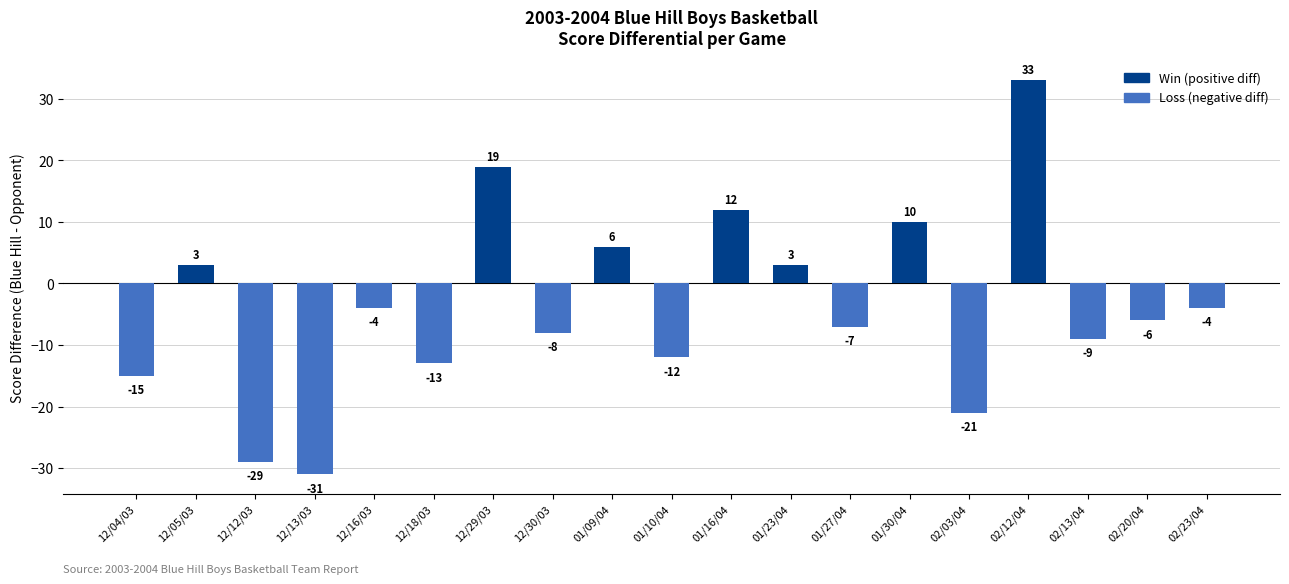

At which label does the data first exceed -6?

12/05/03